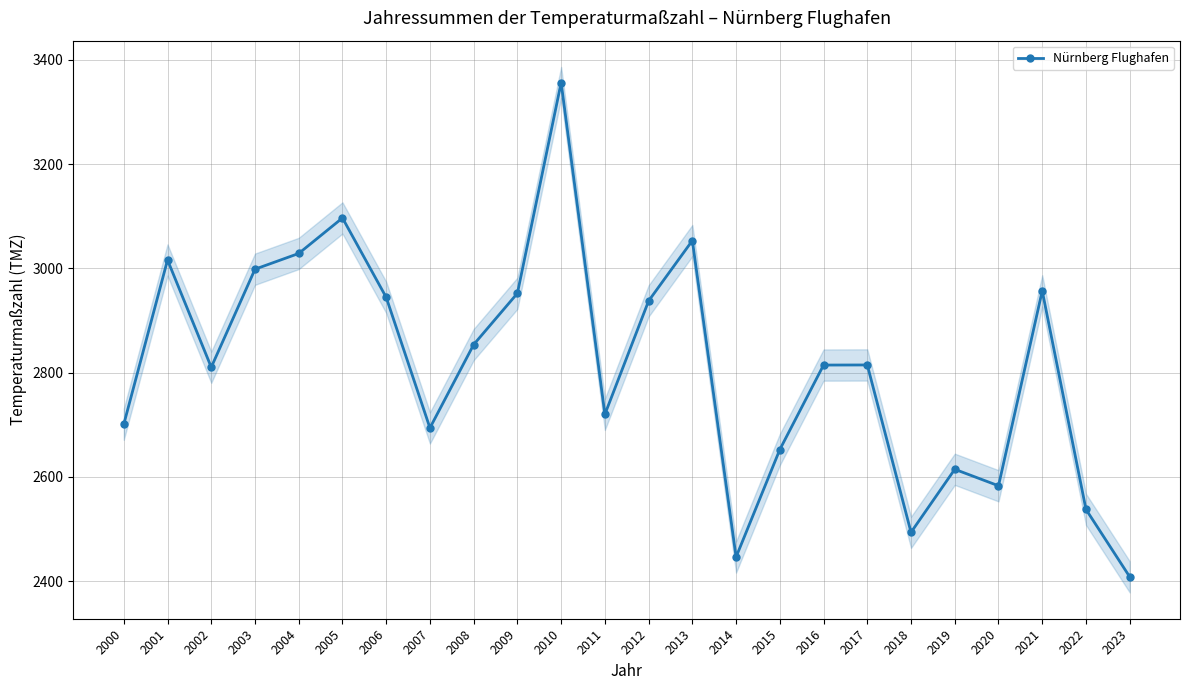

What is the difference between the values at 2007 and 2003?

304.5